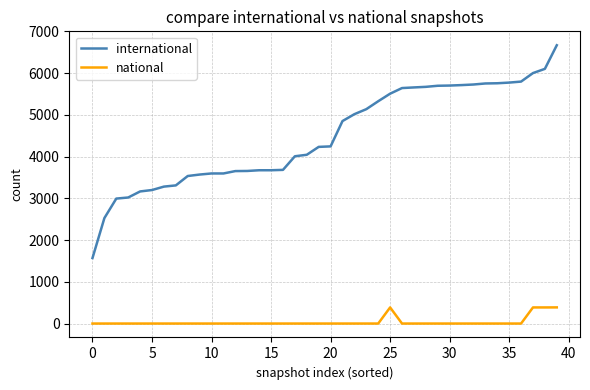

True or false: international and national cross at least once.

False